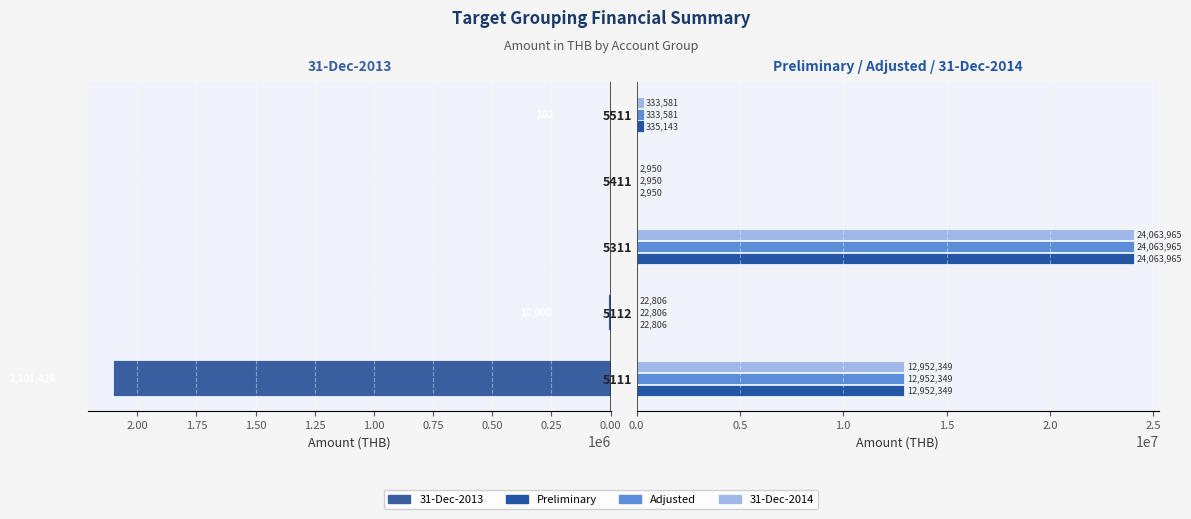

At 0.50, list the series in order from smallest to largest.

31-Dec-2013, Preliminary, Adjusted, 31-Dec-2014